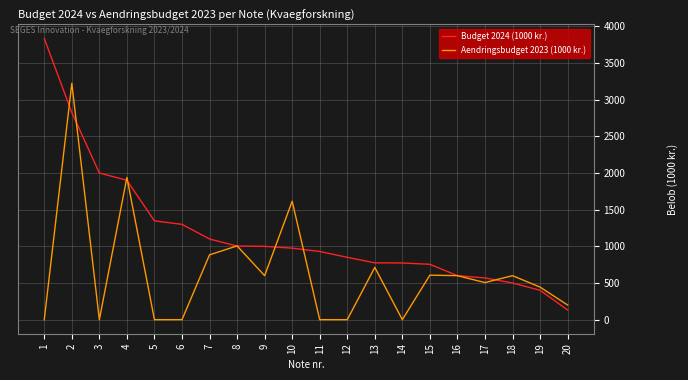

At which label does Aendringsbudget 2023 (1000 kr.) first exceed 600?

2